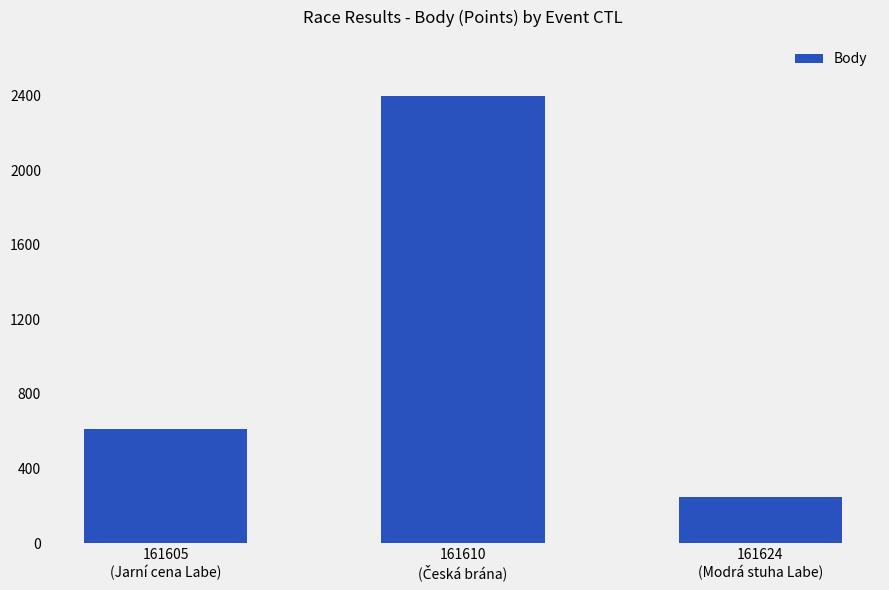

What is the difference between the maximum and minimum values?

2151